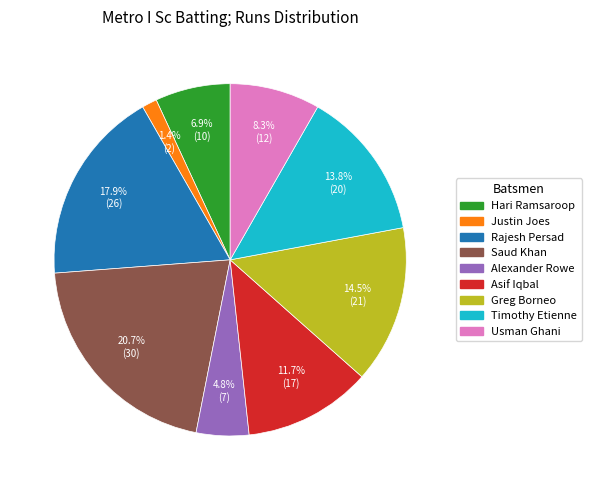

Is there a majority slice in this chart?

No